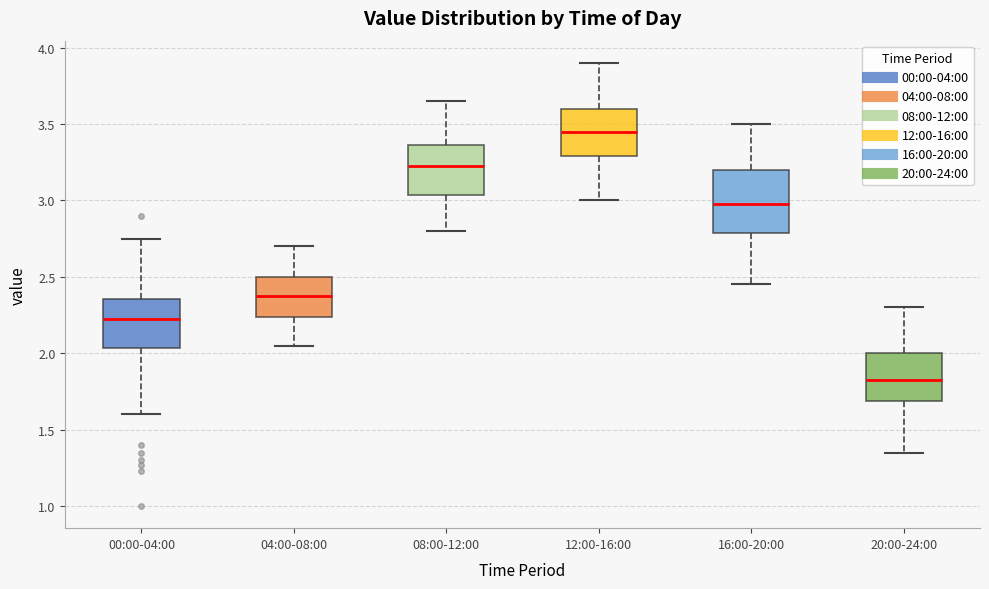

Reading left to right, transcribe this box plot: for each box, give where its median line is, the range the box spans, and where its two whiskers end, as read against the y-axis. The values are not printed on the chart, so give them approximately, as read against the axis.

00:00-04:00: median 2.25, box 2.05 to 2.35, whiskers 1.60 to 2.75
04:00-08:00: median 2.40, box 2.25 to 2.50, whiskers 2.05 to 2.70
08:00-12:00: median 3.25, box 3.05 to 3.35, whiskers 2.80 to 3.65
12:00-16:00: median 3.45, box 3.30 to 3.60, whiskers 3.00 to 3.90
16:00-20:00: median 3.00, box 2.80 to 3.20, whiskers 2.45 to 3.50
20:00-24:00: median 1.85, box 1.70 to 2.00, whiskers 1.35 to 2.30